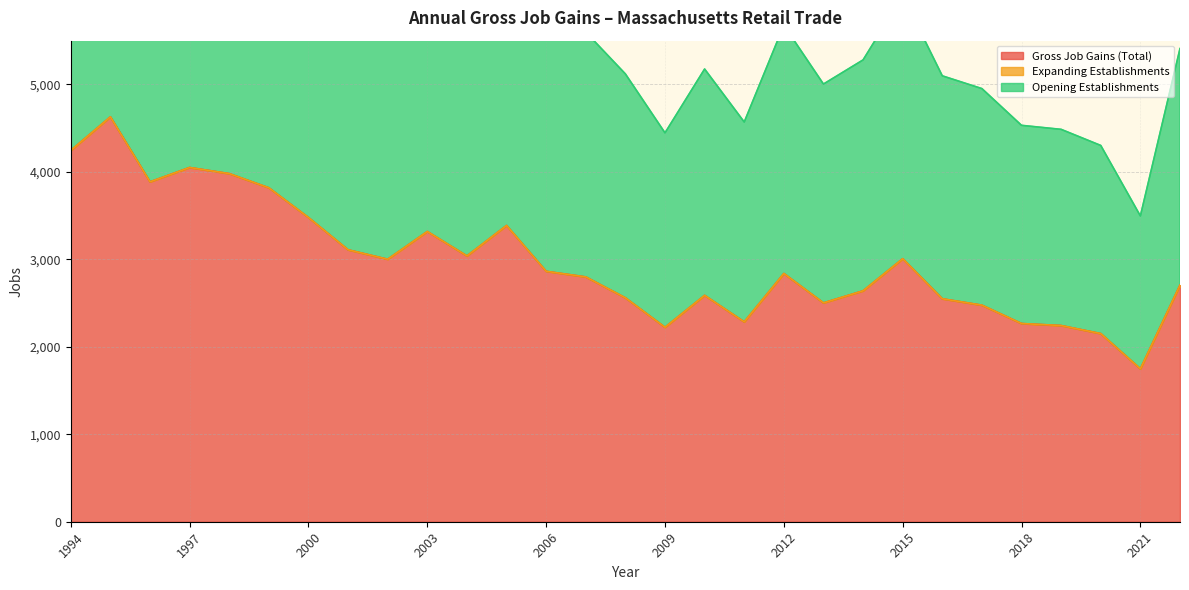

True or false: Gross Job Gains (Total) and Opening Establishments cross at least once.

False